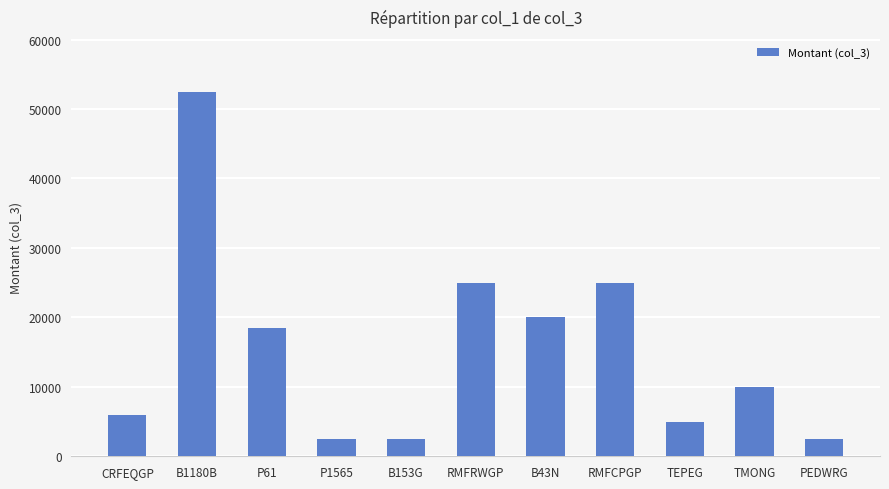

What is the value of the 5th bar from the left?

2500